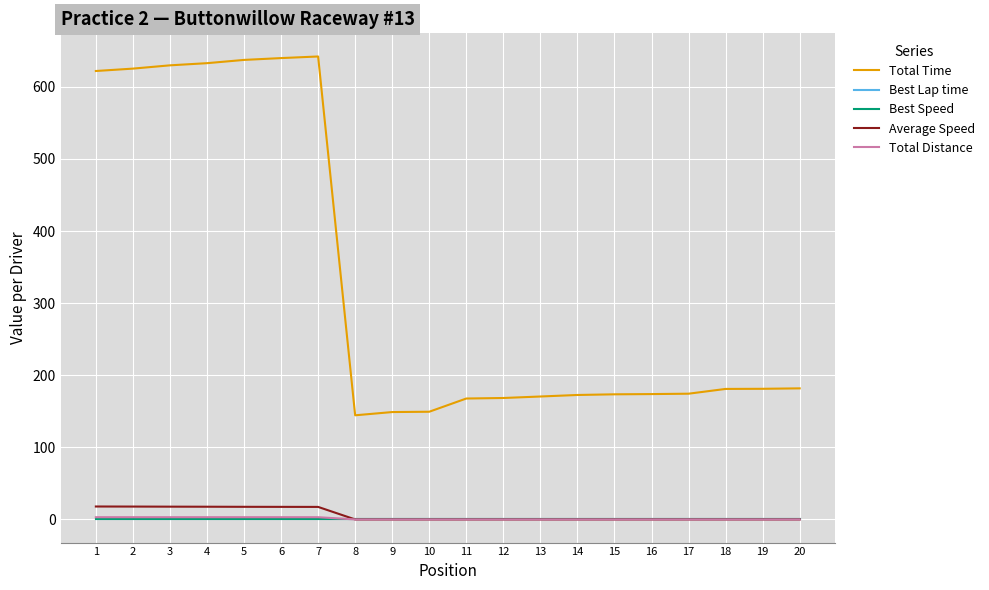

True or false: Total Distance and Total Time cross at least once.

False